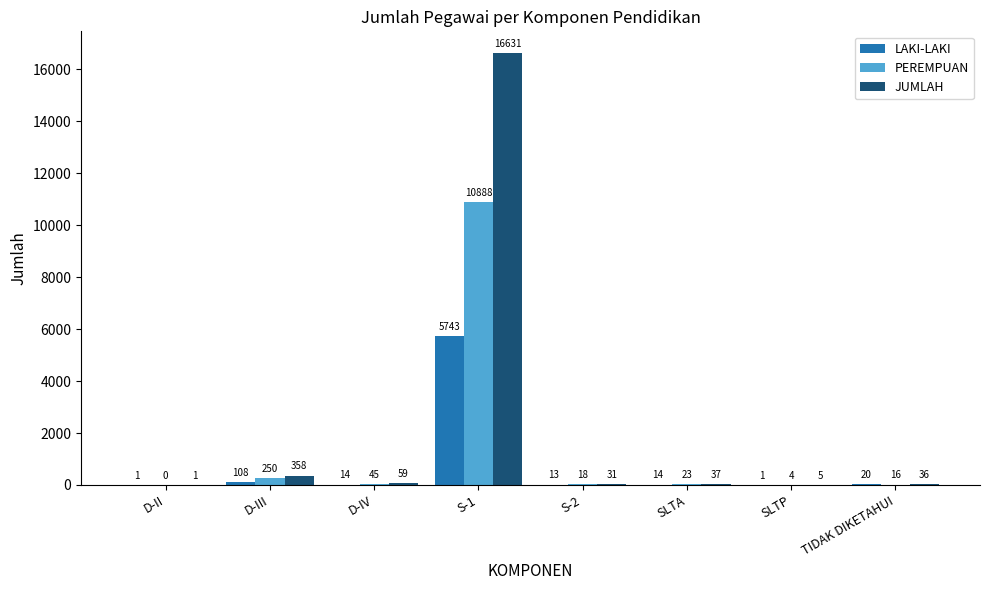

Reading left to right, transcribe all the data shown in this chart.

LAKI-LAKI: 1	108	14	5743	13	14	1	20
PEREMPUAN: 0	250	45	10888	18	23	4	16
JUMLAH: 1	358	59	16631	31	37	5	36